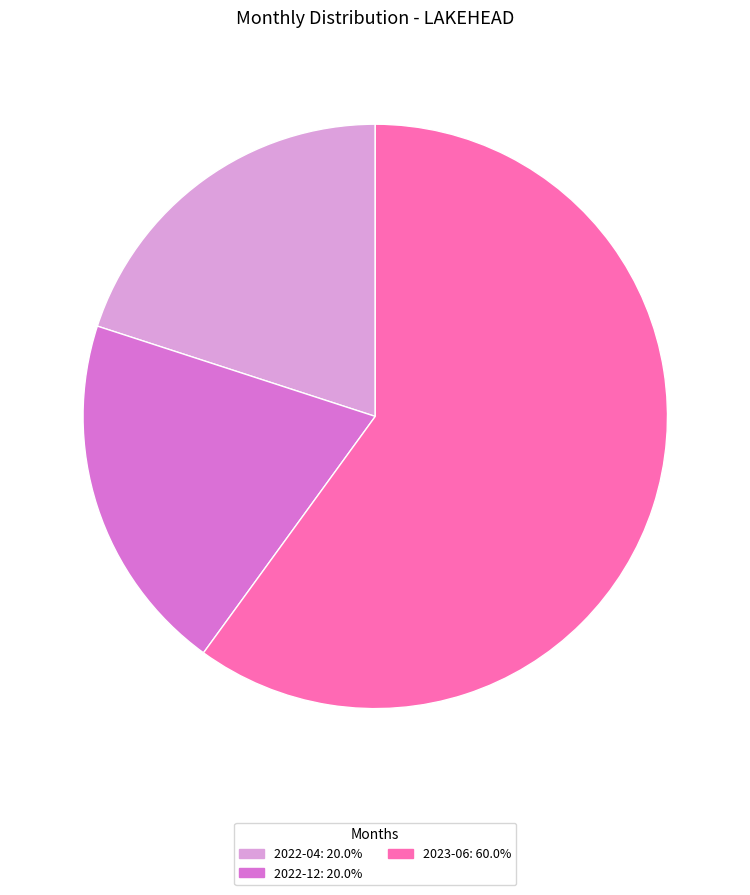

Is there a majority slice in this chart?

Yes